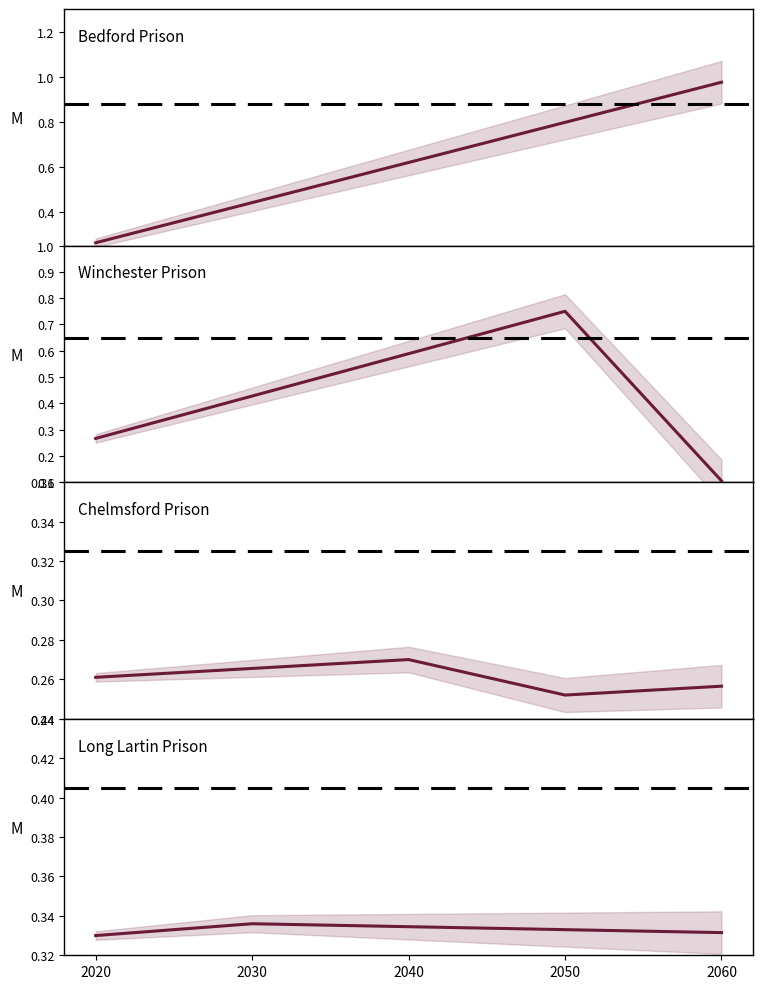

Reading right to left, what are all the values shown in this chart?

Bedford Prison: Occupational Health: 1.0	0.8	0.6	0.4	0.3
Winchester Prison: Occupational Health: 0.1	0.8	0.6	0.4	0.3
Chelmsford Prison: Occupational Health: 0.3	0.3	0.3	0.3	0.3
Long Lartin Prison: Occupational Health: 0.3	0.3	0.3	0.3	0.3